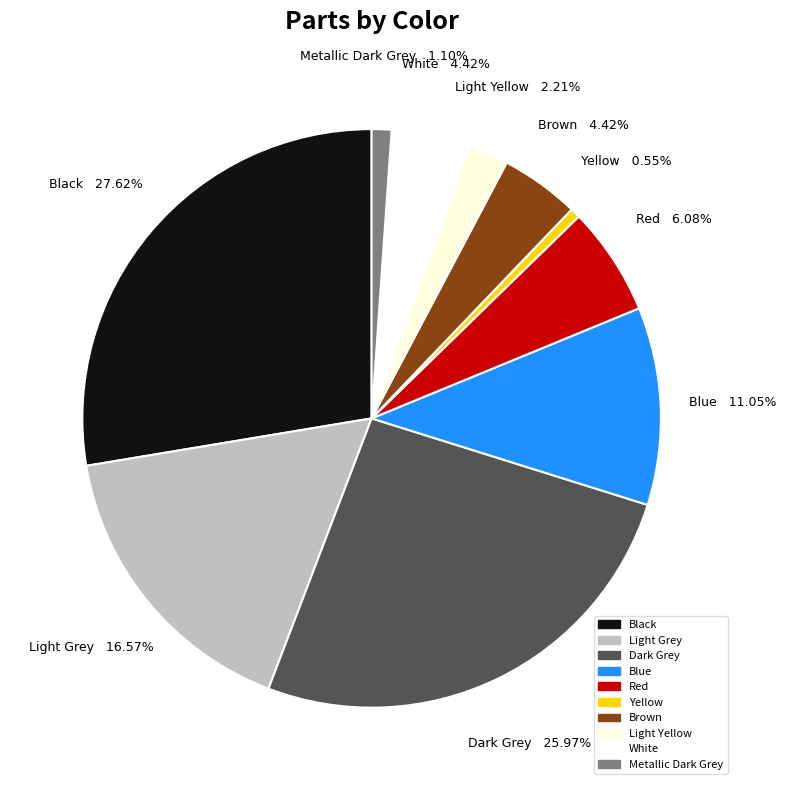

Count the number of slices in the pie.

10